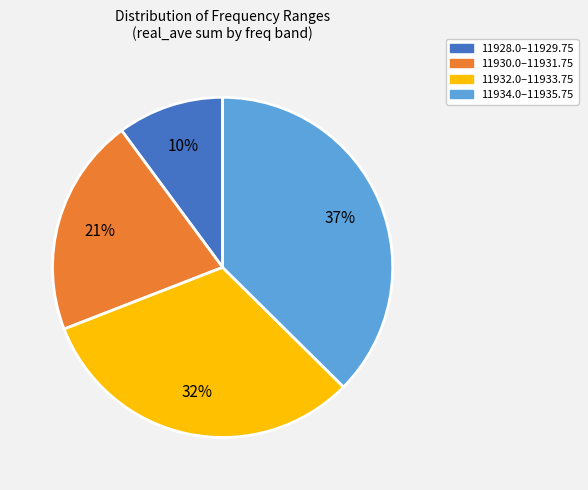

Is there any slice that represents more than half of the pie?

No